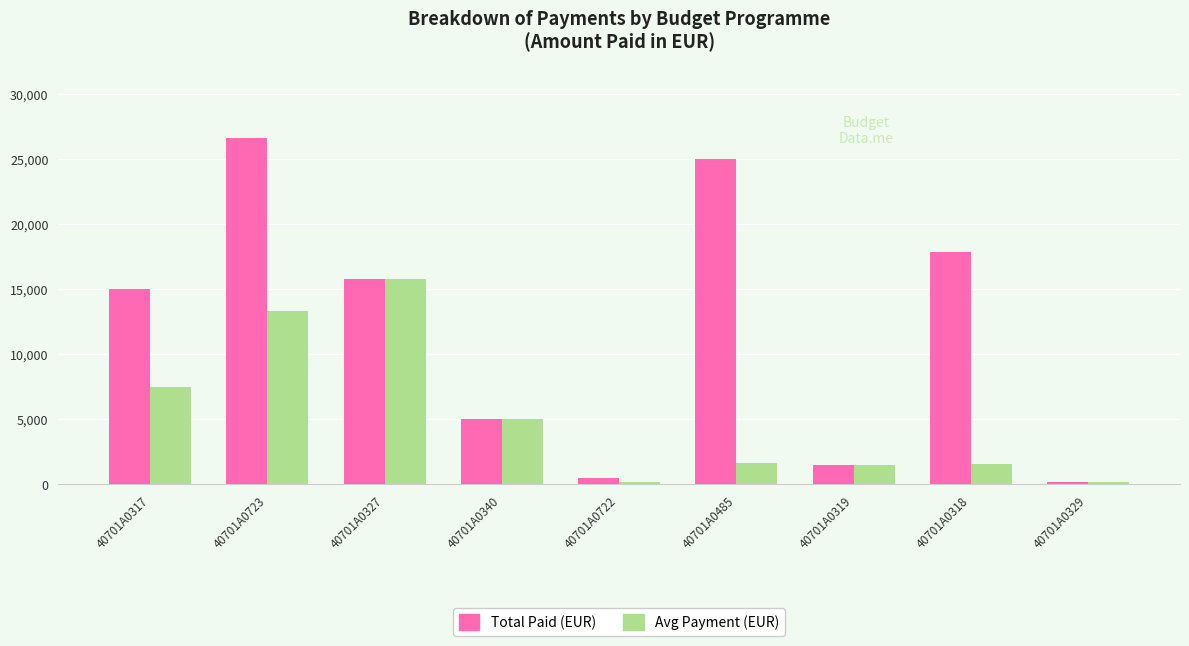

What is the total value across all series at 40701A0318?

19427.4